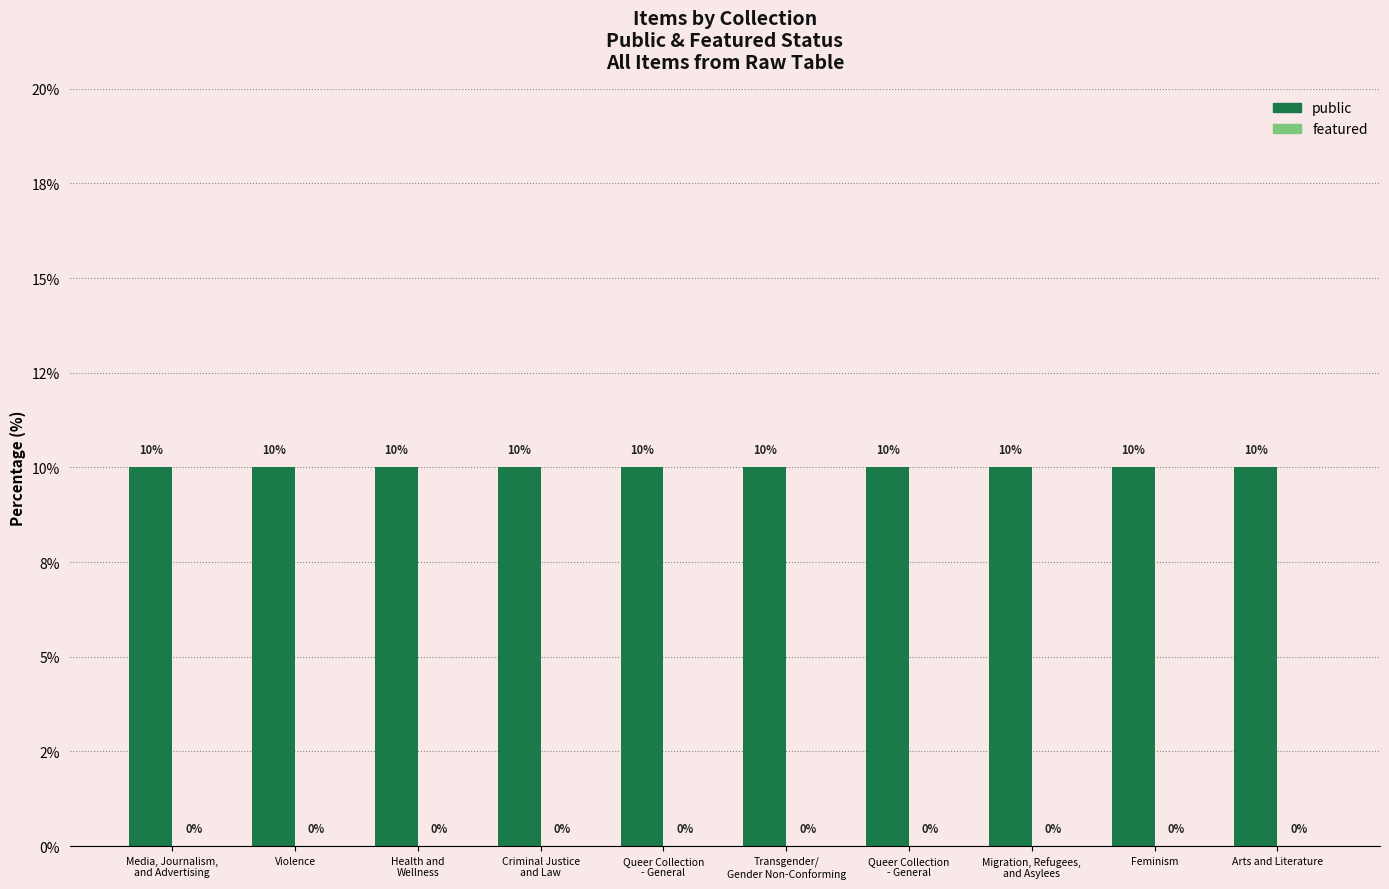

At which category is the sum across all series the highest?

Media, Journalism,
and Advertising